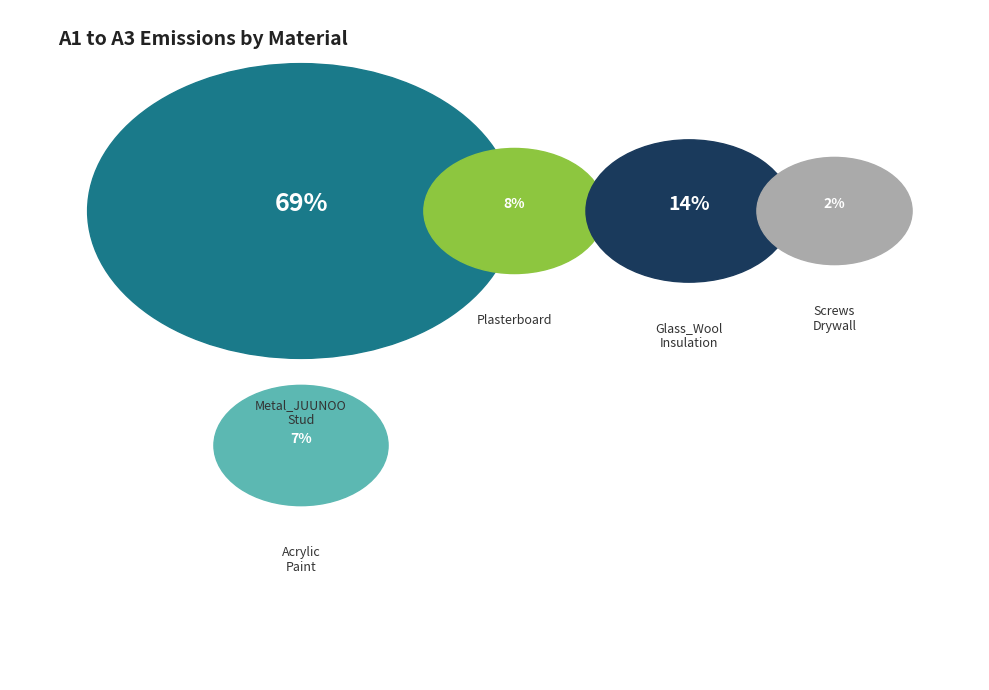

Combined, what portion of the pie is Glass_Wool_Insulation and Acrylic_Paint?

20.9%